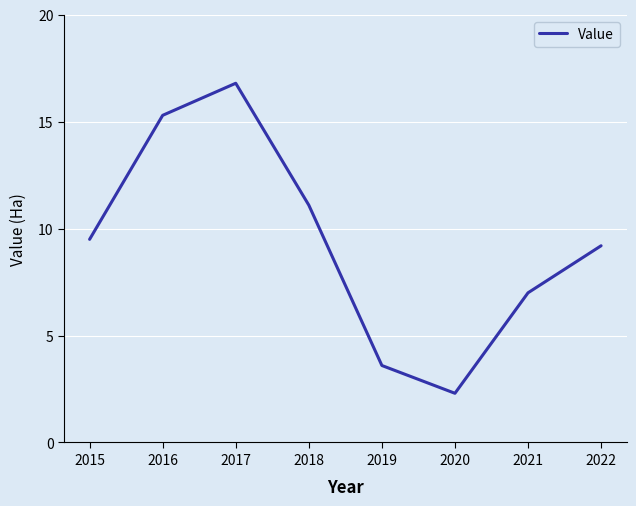

Which label corresponds to the smallest value in the chart?

2020